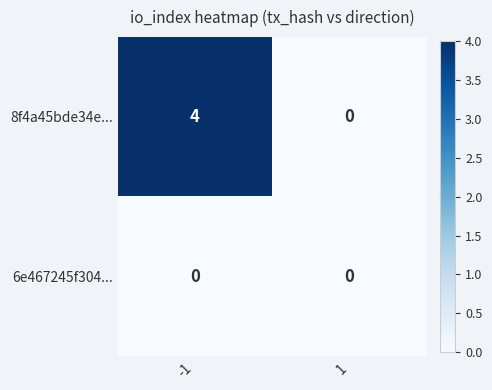

Reading left to right, transcribe all the data shown in this chart.

8f4a45bde34e...: 4	0
6e467245f304...: 0	0